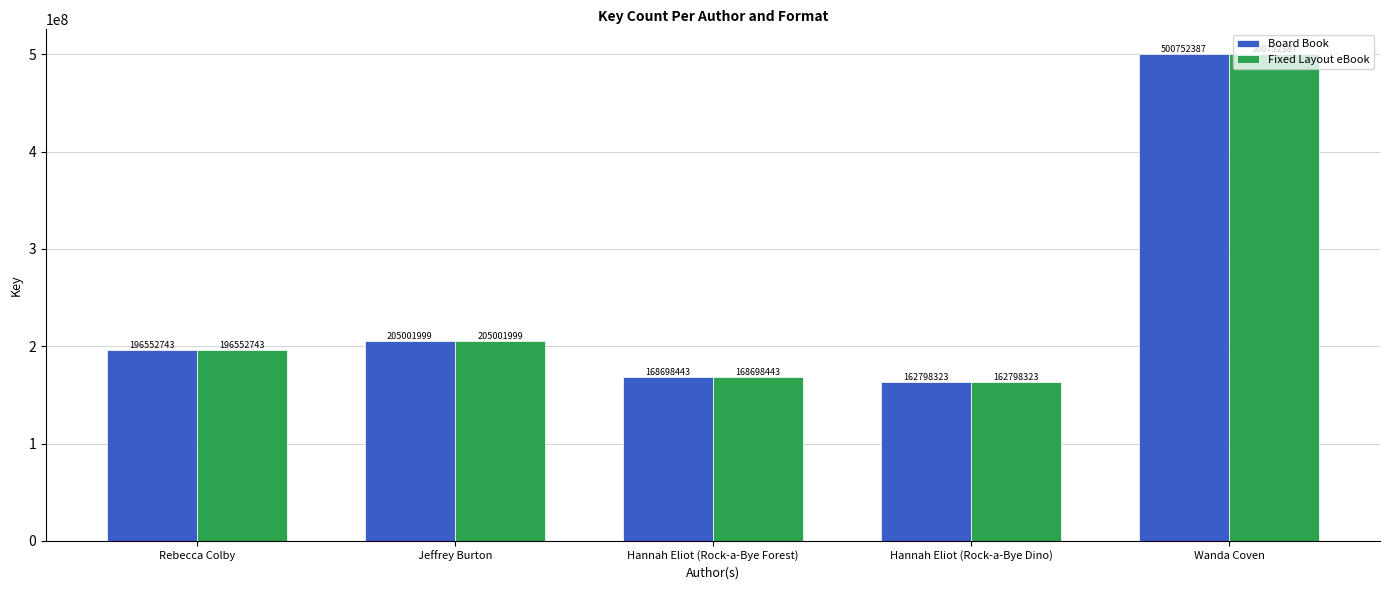

What is the difference between the maximum and second lowest values in the Fixed Layout eBook series?

332053944